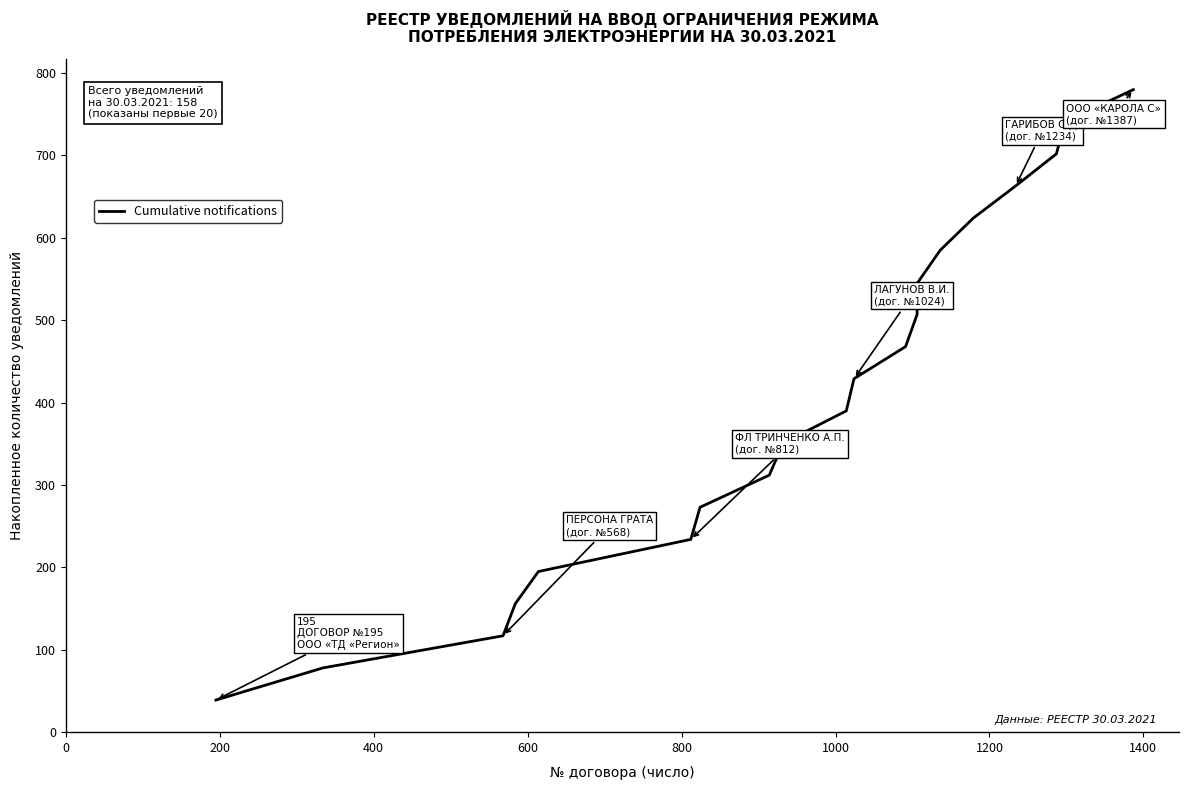

What is the difference between the maximum and minimum values?

741